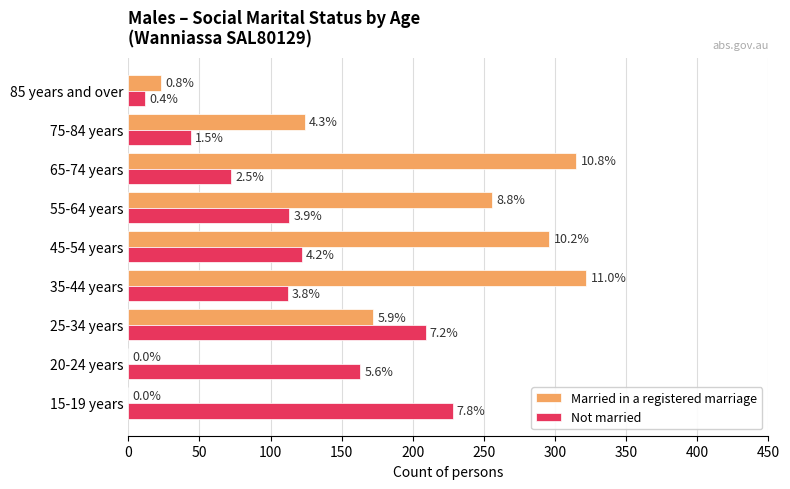

Rank the series by their average value, from lowest to highest.

Not married, Married in a registered marriage